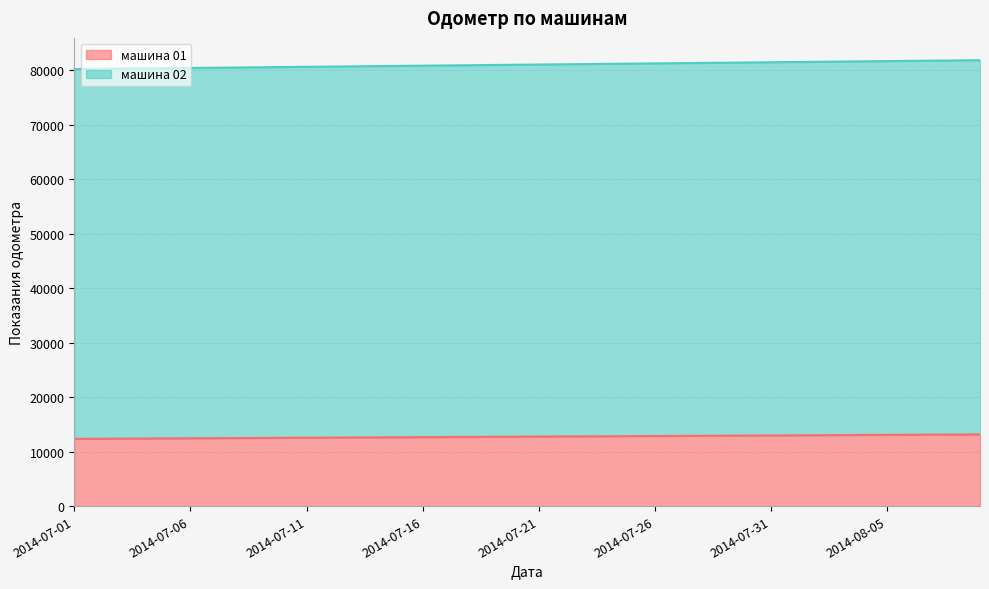

True or false: машина 02 and машина 01 intersect in this chart.

False